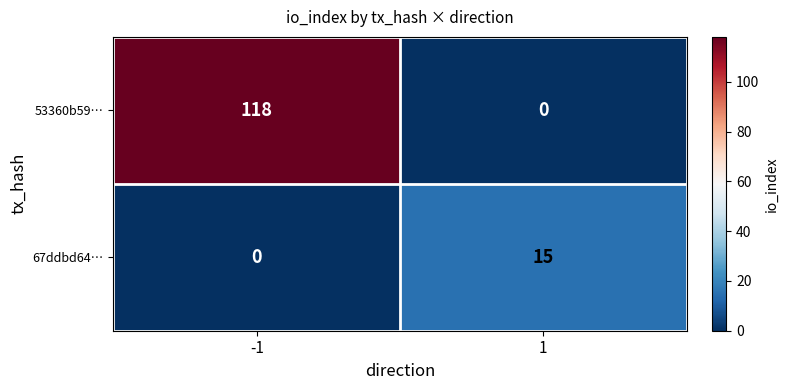

What is the sum of all 53360b59… values?

118